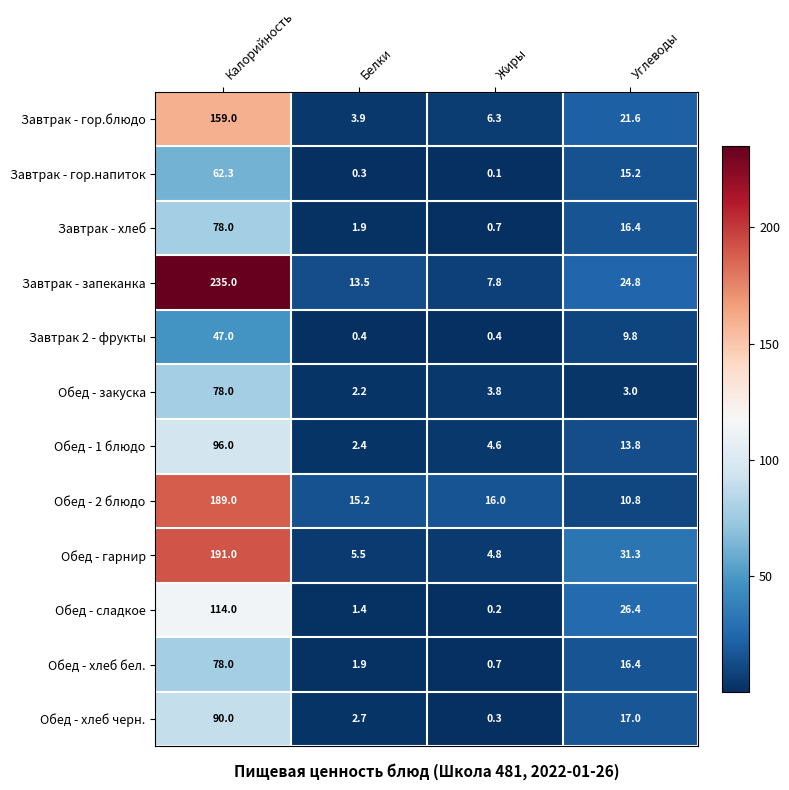

What is the spread (max minus min) of values at Белки?

14.9